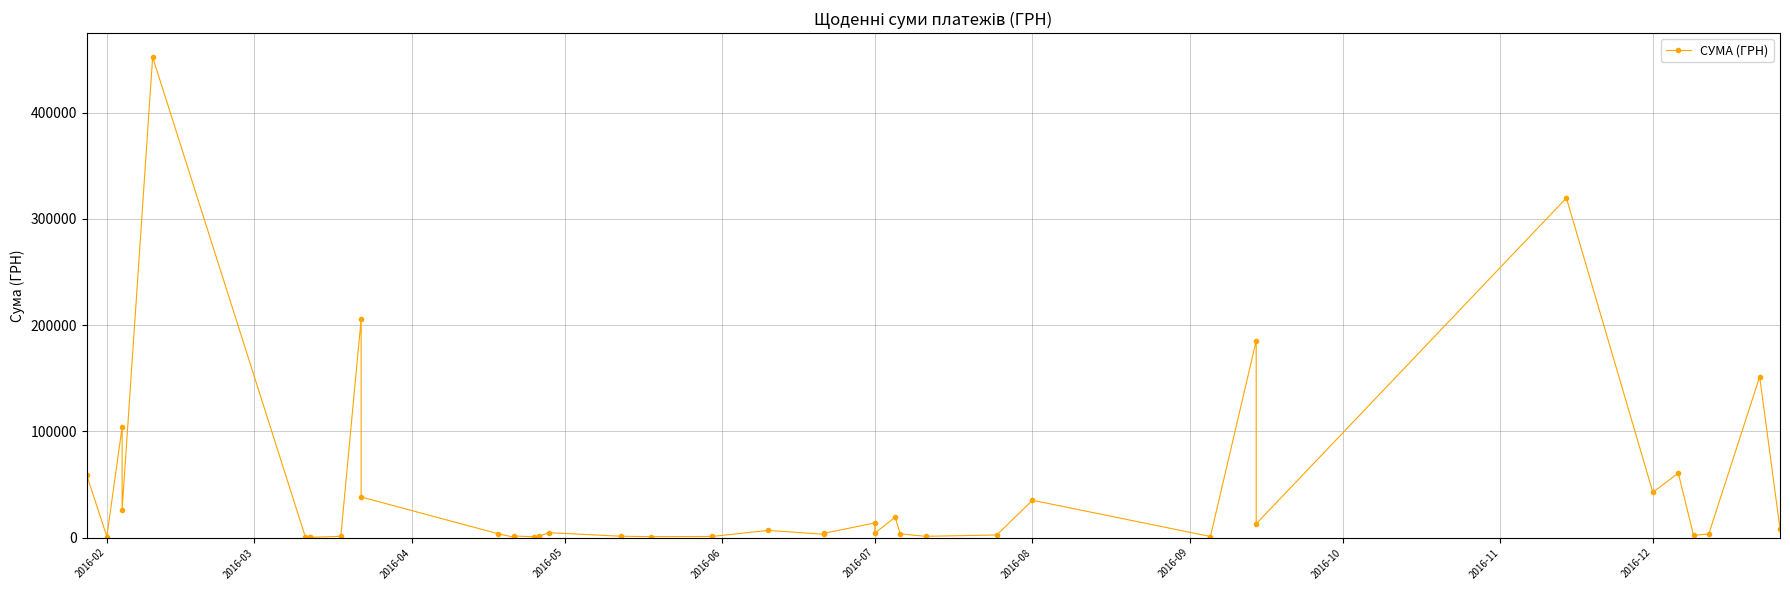

What is the difference between the maximum and minimum values?

451850.0